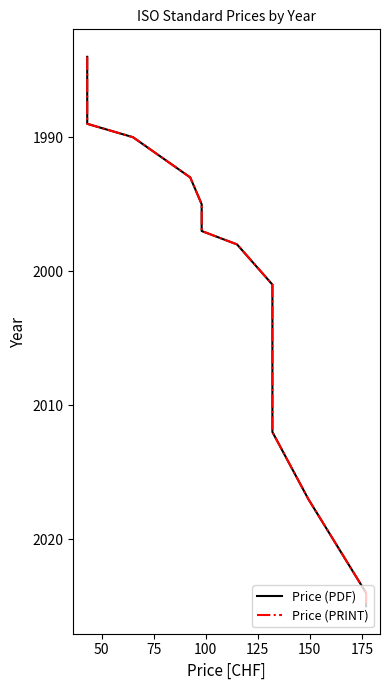

Is it true that Price (PDF) equals 3208 at 50?

False